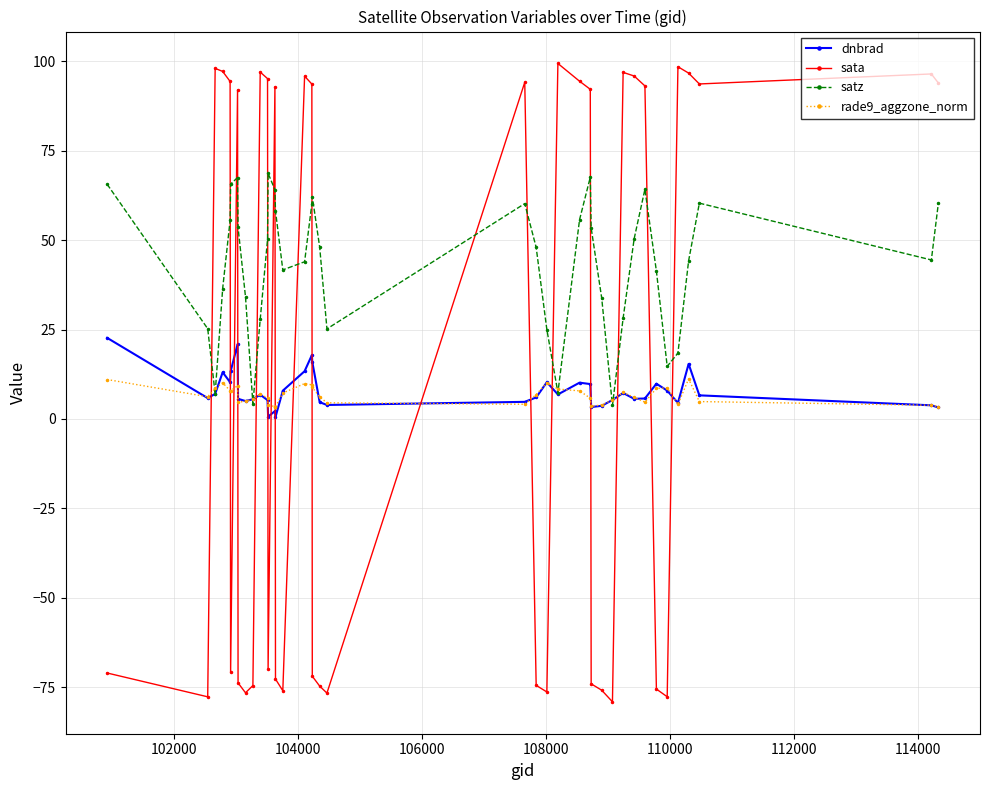

Which series has the largest total across all categories?

satz